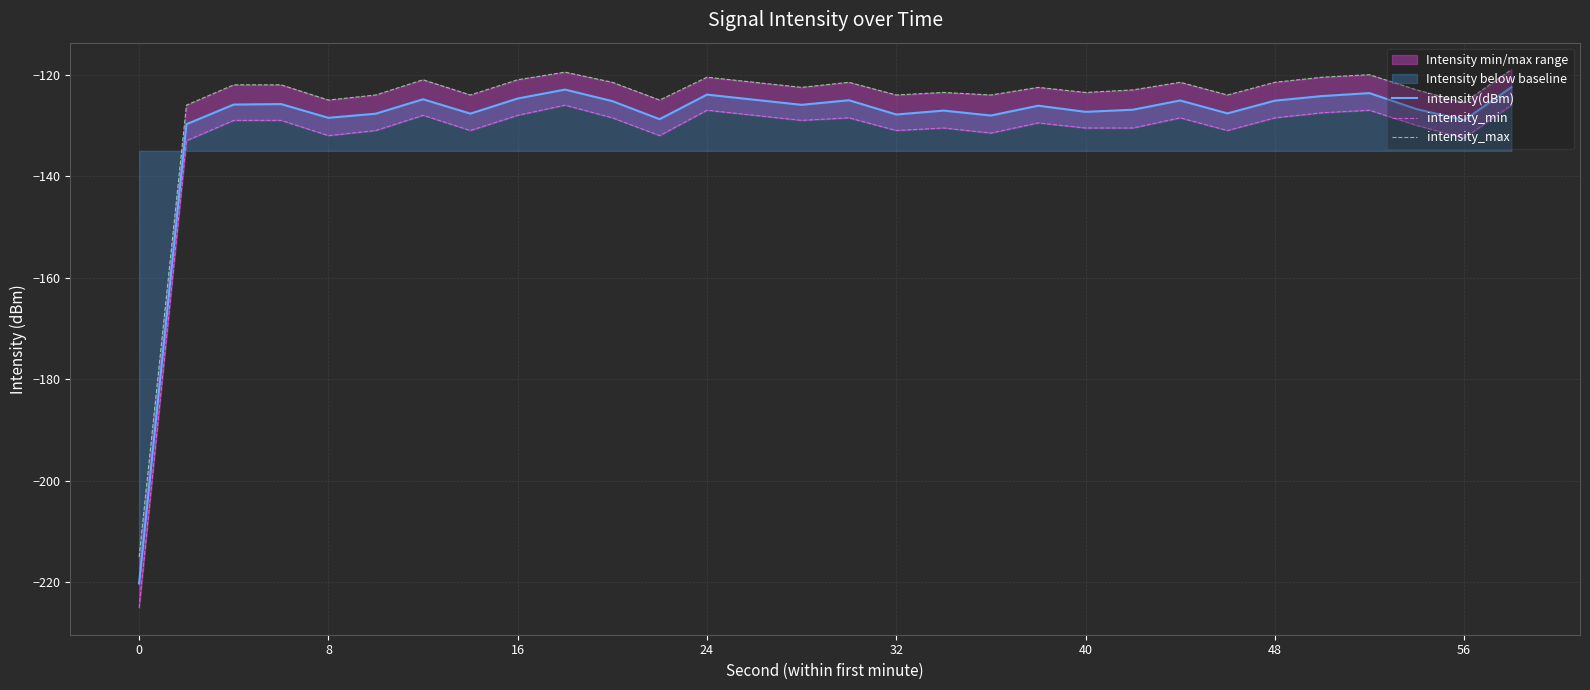

How many interior local peaks does the intensity_max series have?

8